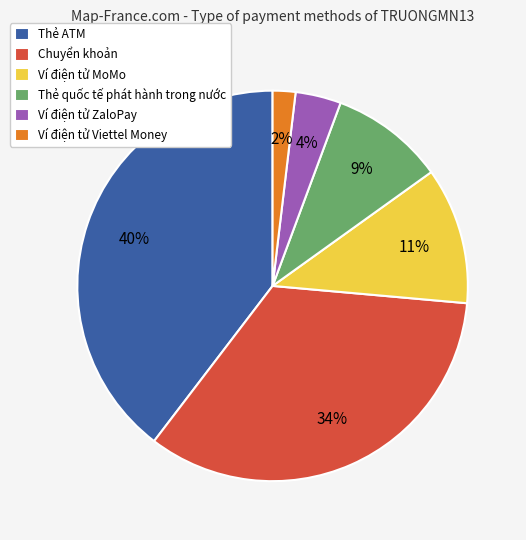

To the nearest percent, what is the combined percentage of Thẻ ATM and Chuyển khoản?

74%